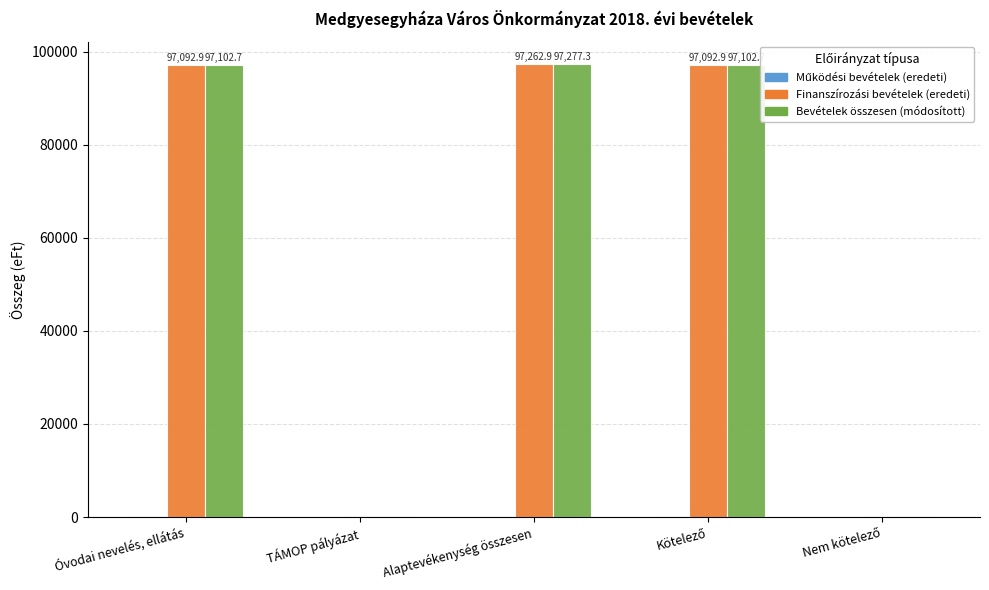

Count the number of data series in this chart.

3